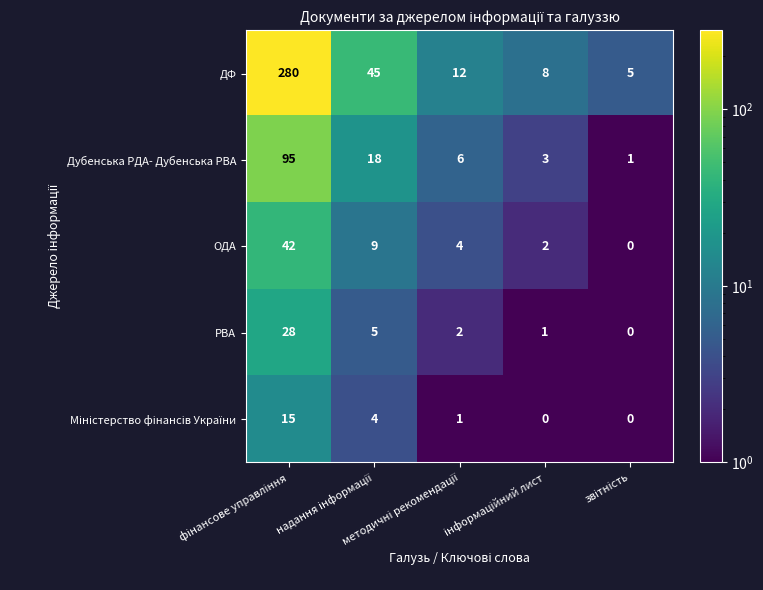

Which series has the largest total across all categories?

ДФ